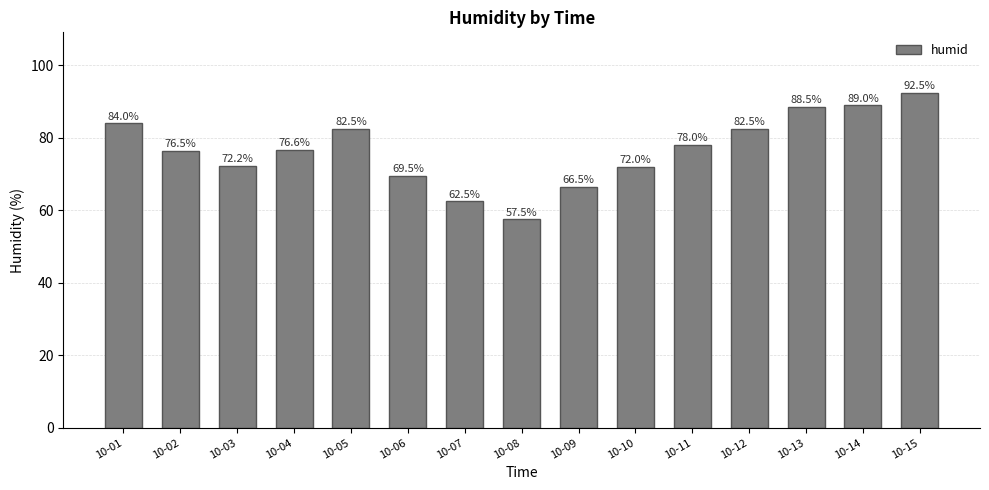

At which label is the value closest to 75?

10-02